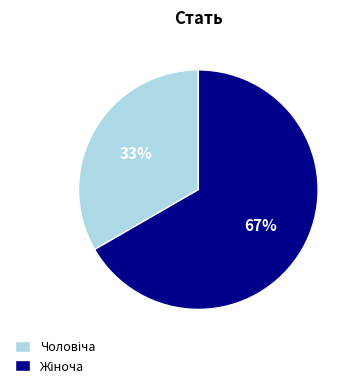

Is there a majority slice in this chart?

Yes